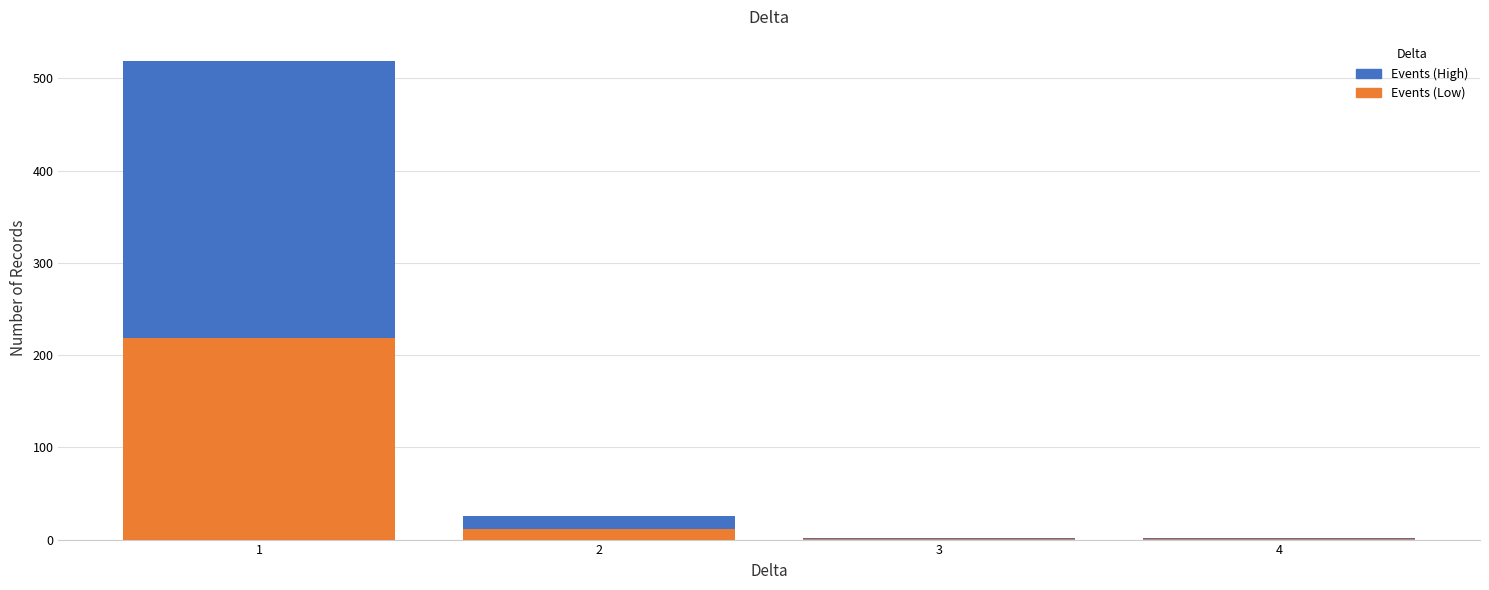

Reading left to right, transcribe this chart: for each stacked bar, give the range it covers on the x-axis and its total height. The values are not printed on the chart, so give them approximately, as read against the axis.

0.5 to 1.5: 520
1.5 to 2.5: 30
2.5 to 3.5: under 10
3.5 to 4.5: under 10